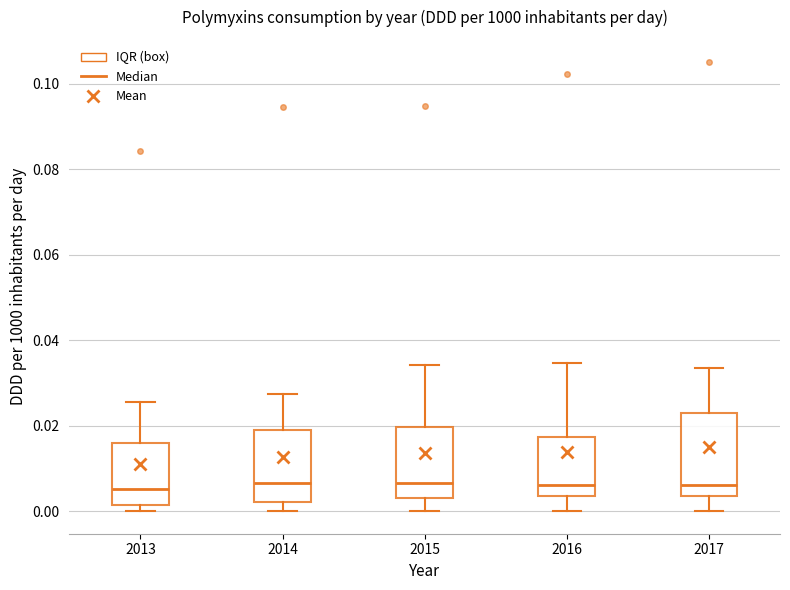

Reading left to right, transcribe this box plot: for each box, give where its median line is, the range the box spans, and where its two whiskers end, as read against the y-axis. The values are not printed on the chart, so give them approximately, as read against the axis.

2013: median 0.006, box 0.002 to 0.016, whiskers 0.000 to 0.026
2014: median 0.006, box 0.002 to 0.018, whiskers 0.000 to 0.028
2015: median 0.006, box 0.004 to 0.020, whiskers 0.000 to 0.034
2016: median 0.006, box 0.004 to 0.018, whiskers 0.000 to 0.034
2017: median 0.006, box 0.004 to 0.024, whiskers 0.000 to 0.034